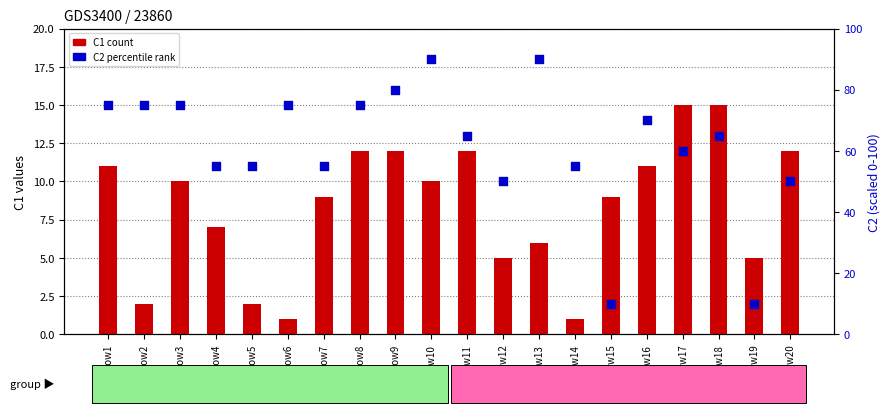

Which series has the largest Y range (max minus min)?

C2 (percentile rank)